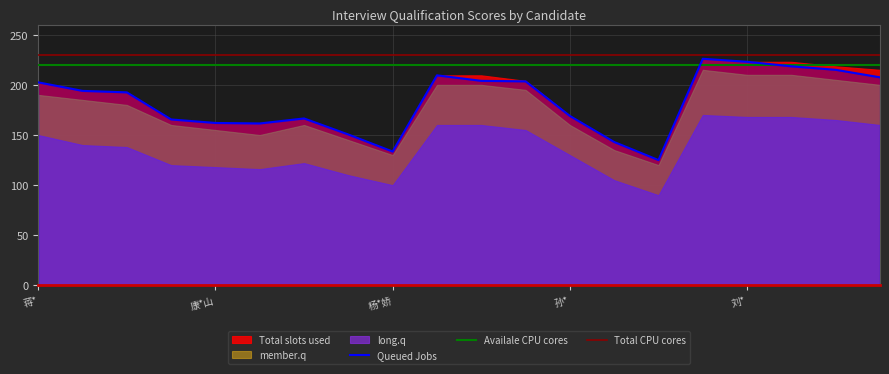

How many data points does each series have?

20